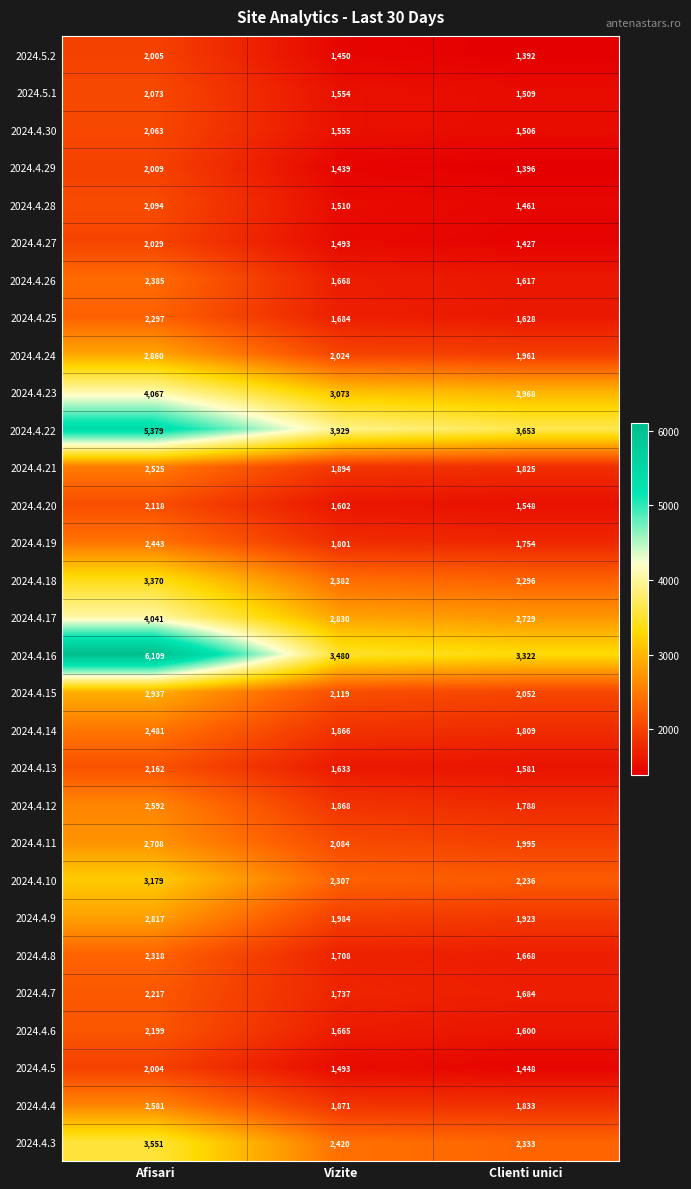

What is the difference between the highest and lowest values at Afisari?

4105